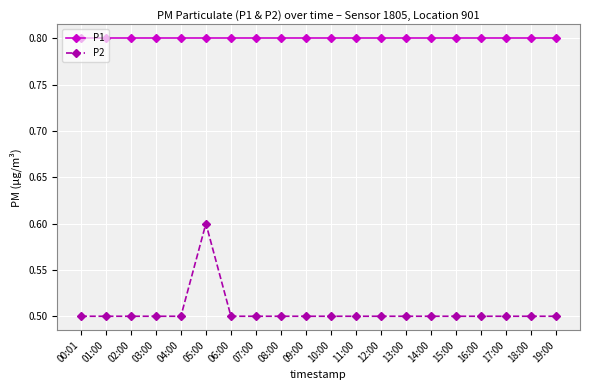

What is the difference between the maximum and second lowest values in the P2 series?

0.1